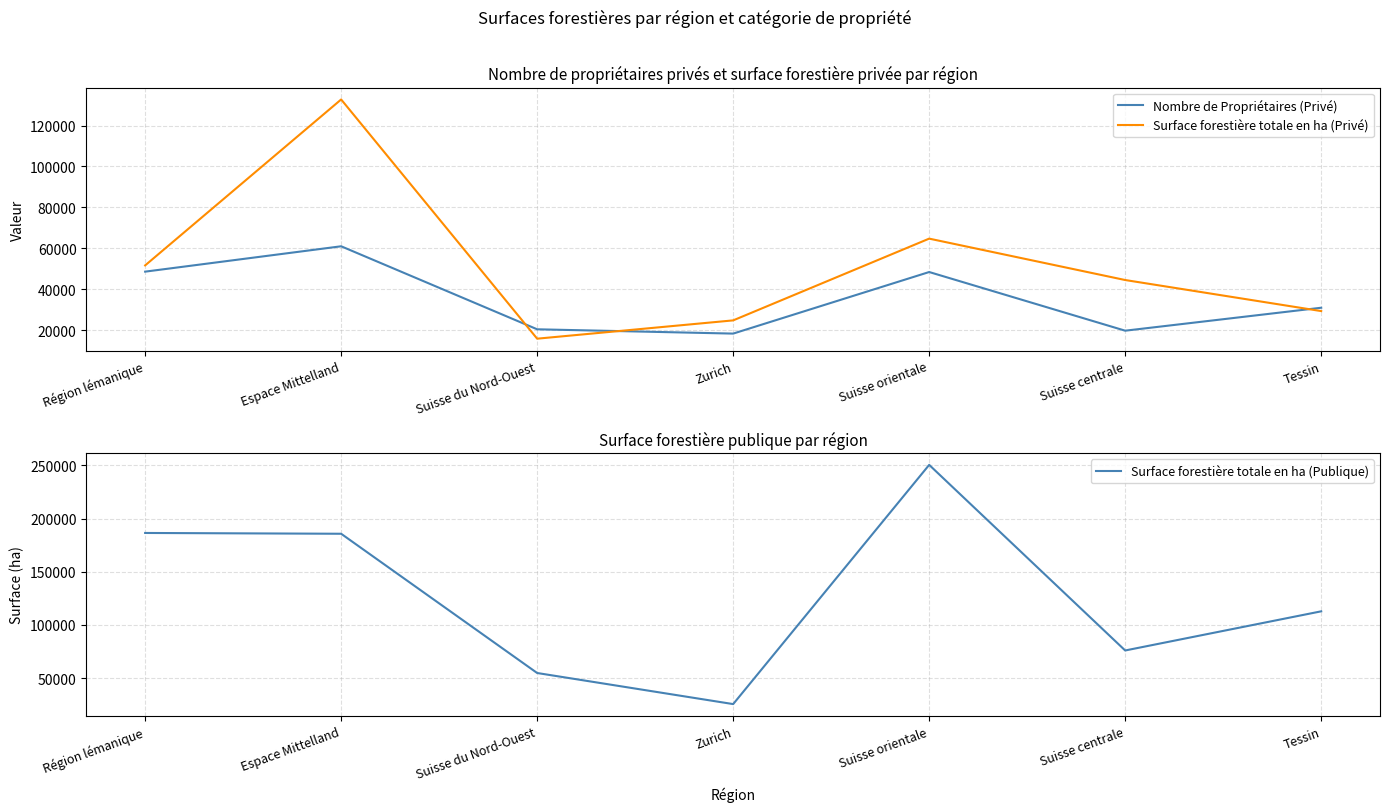

At Zurich, list the series in order from largest to smallest.

Surface forestière totale en ha (Publique), Surface forestière totale en ha (Privé), Nombre de Propriétaires (Privé)